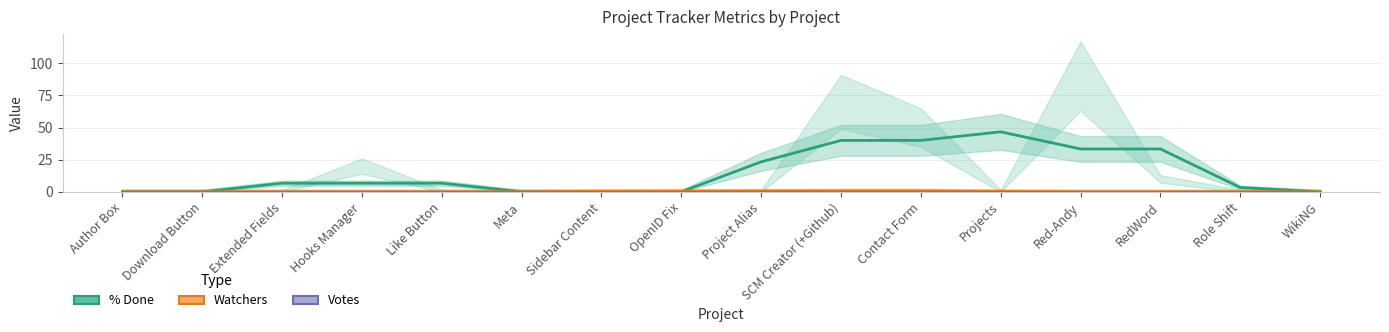

Between WikiNG and OpenID Fix, which is larger?

WikiNG